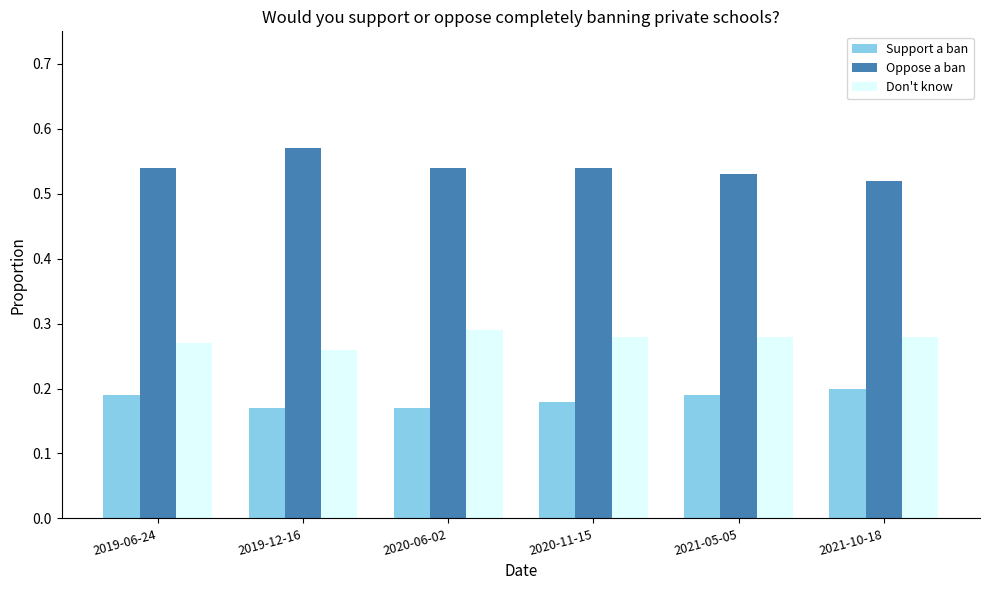

The value of Support a ban at 2020-06-02 is 0.0. True or false?

False